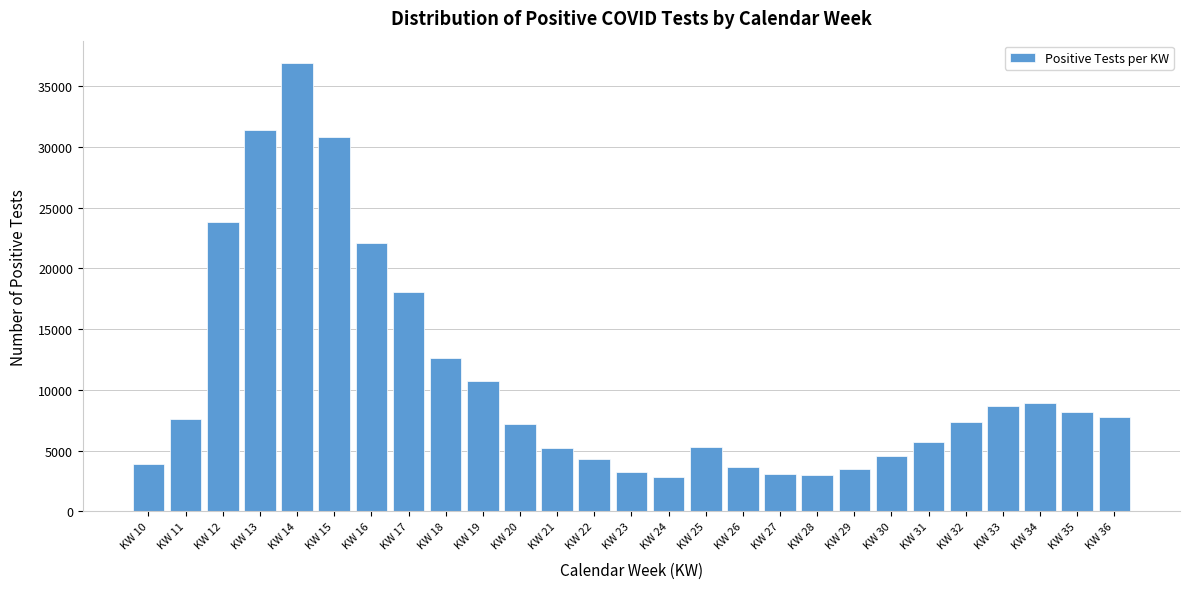

What is the change in value from KW 11 to KW 34?

+1339